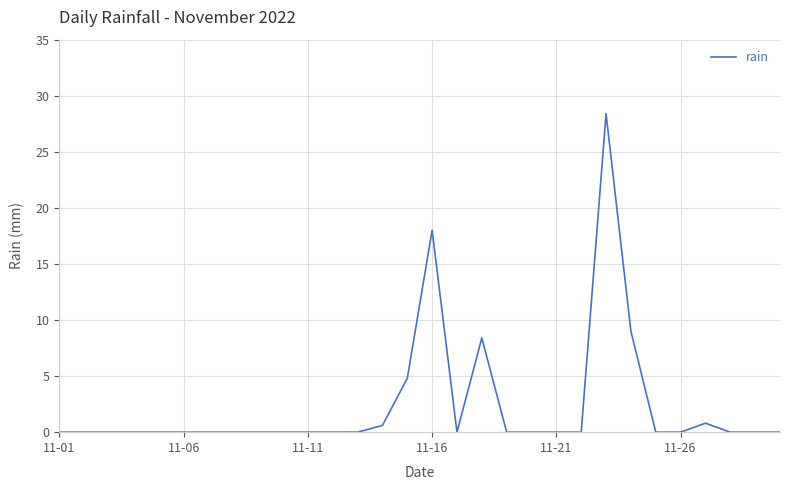

What is the difference between the maximum and minimum values?

28.4